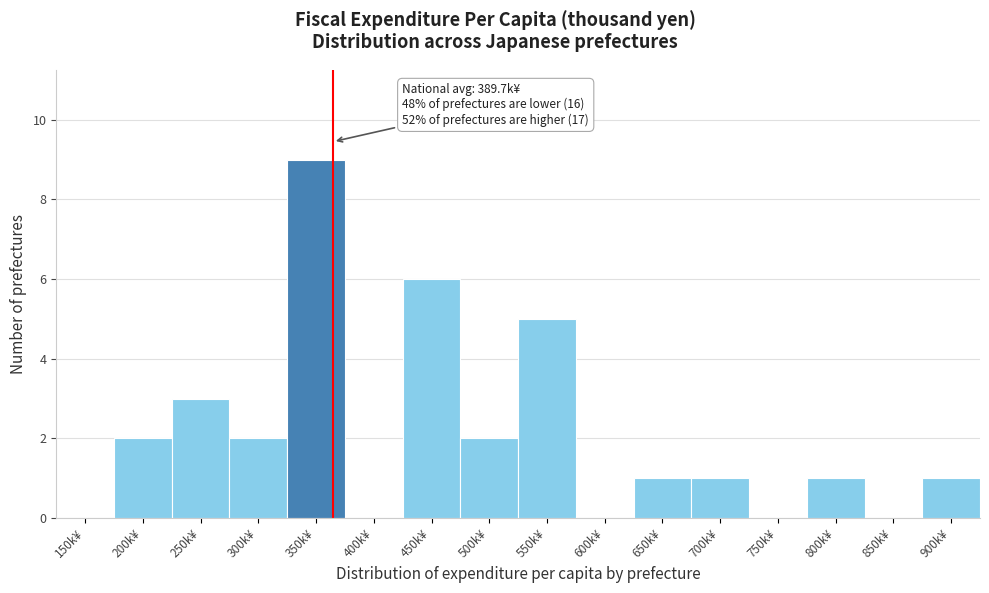

Reading left to right, extract all data points from this chart.

150k¥=0	200k¥=2	250k¥=3	300k¥=2	350k¥=9	400k¥=0	450k¥=6	500k¥=2	550k¥=5	600k¥=0	650k¥=1	700k¥=1	750k¥=0	800k¥=1	850k¥=0	900k¥=1